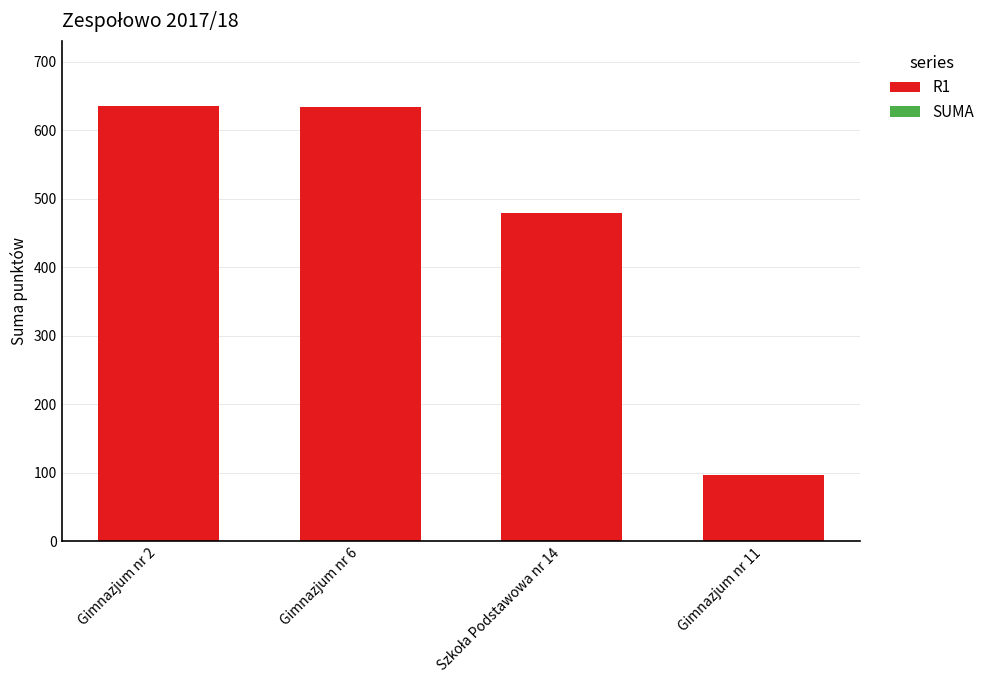

What is the sum of all values?

1844